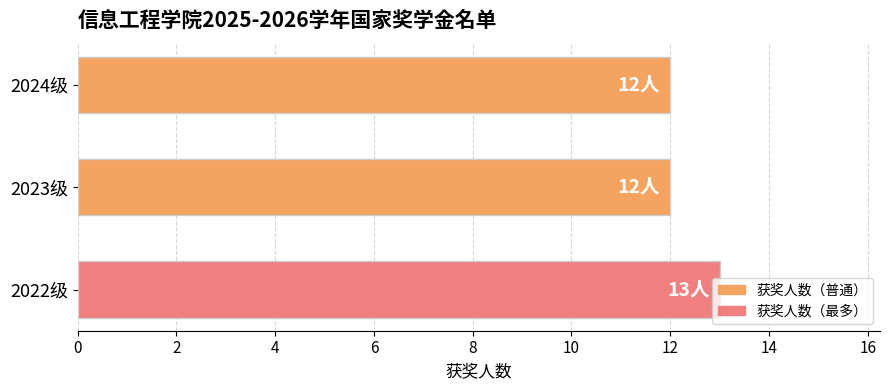

What is the difference between the maximum and minimum values?

1